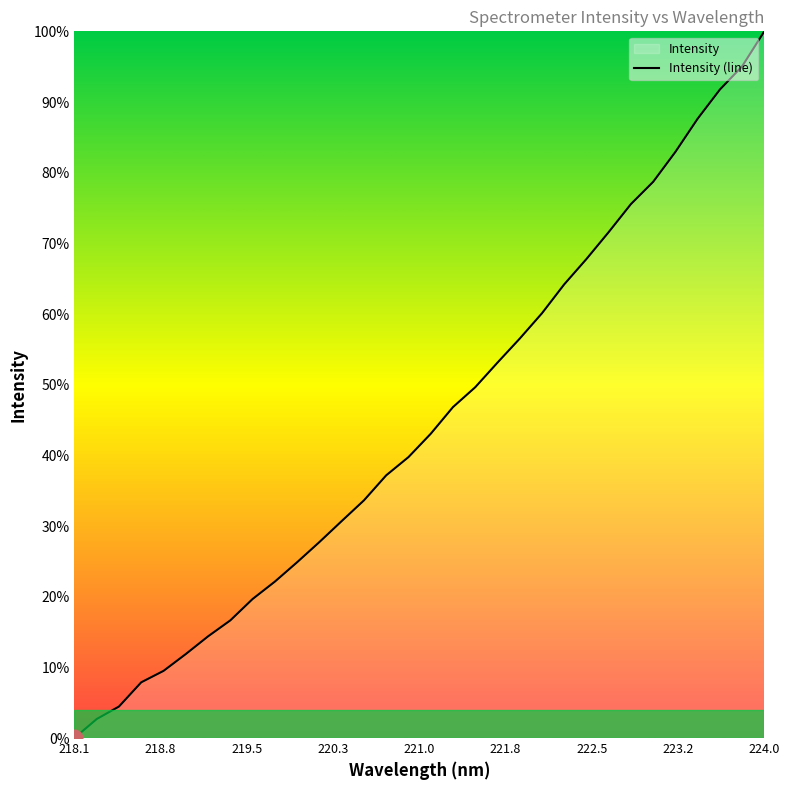

Count the number of categories in the chart.

32